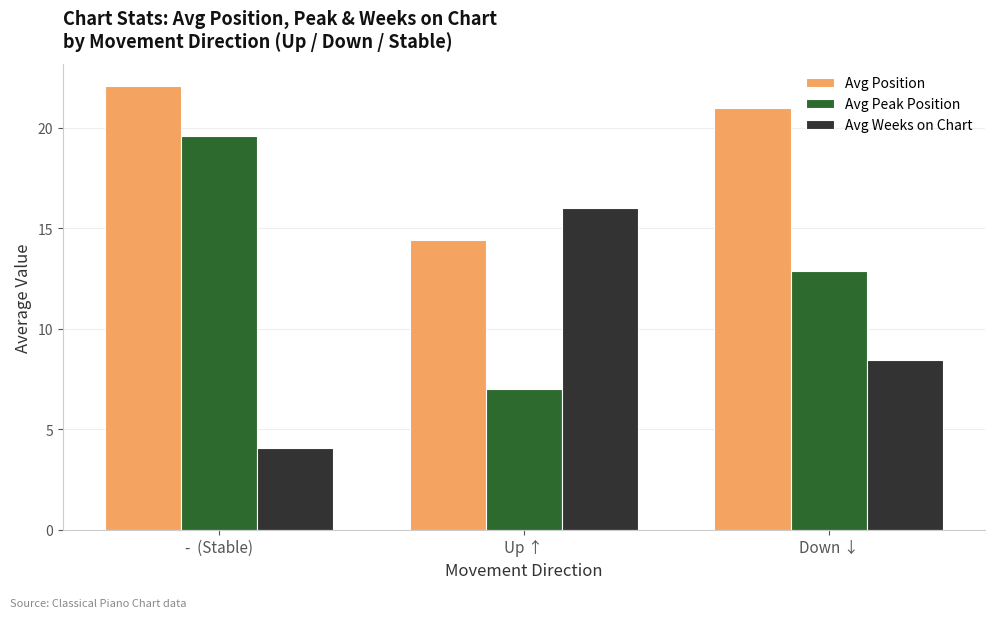

How many data points in Avg Weeks on Chart are above 8?

2